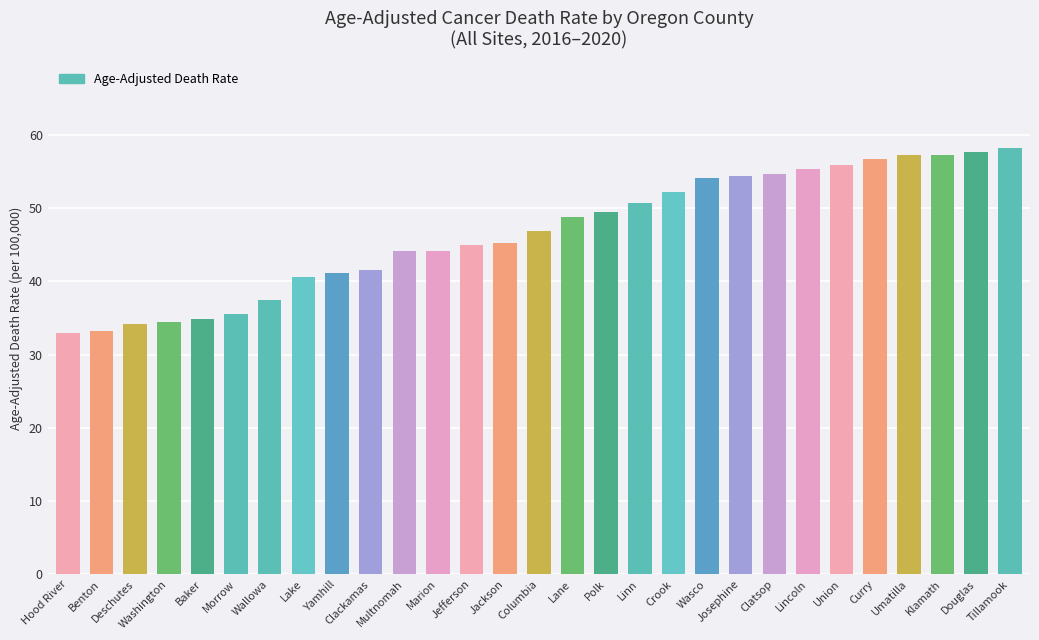

What is the maximum value shown in the chart?

58.2